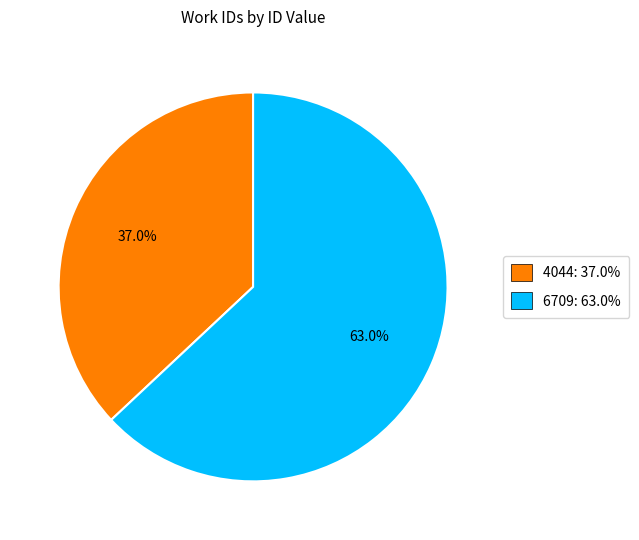

How many slices are in this pie chart?

2